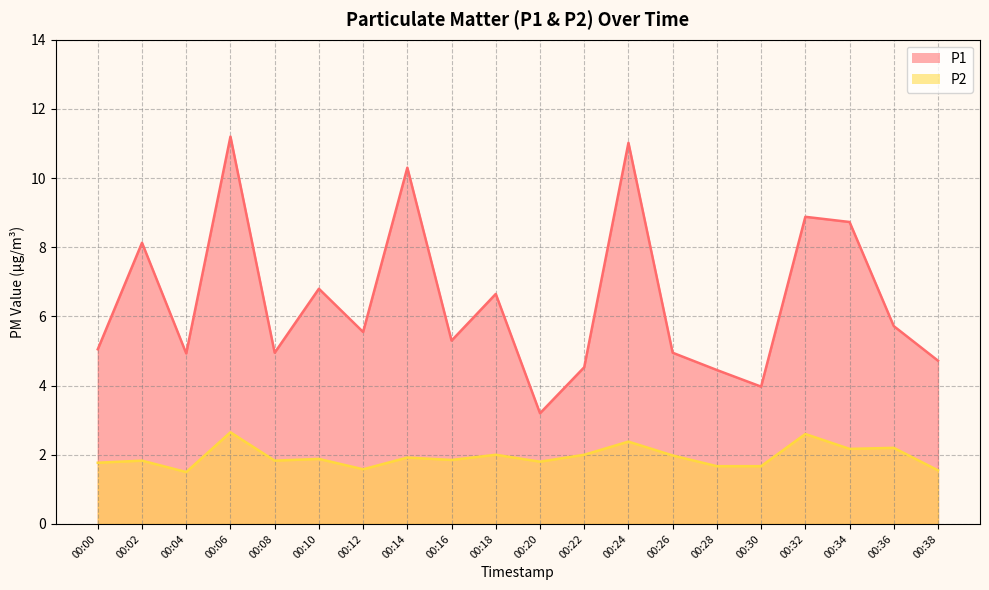

Between 00:26 and 00:04, which is larger?

00:26